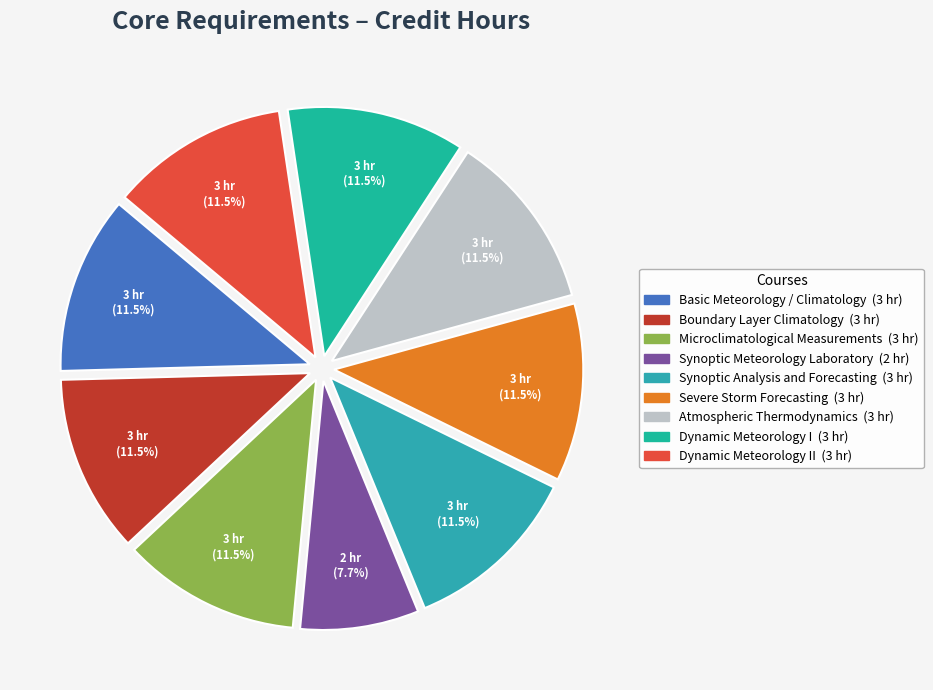

Which slice is the smallest?

Synoptic Meteorology Laboratory